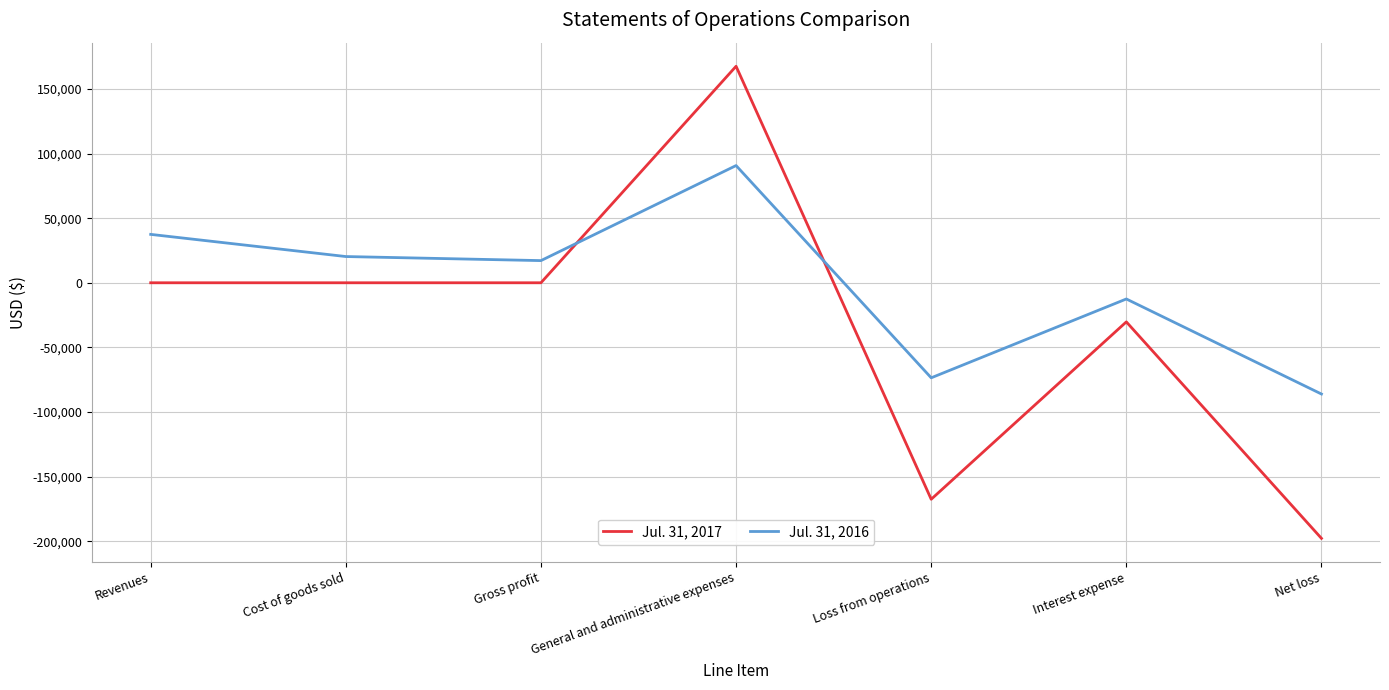

At how many categories does at least one series exceed 119562?

1